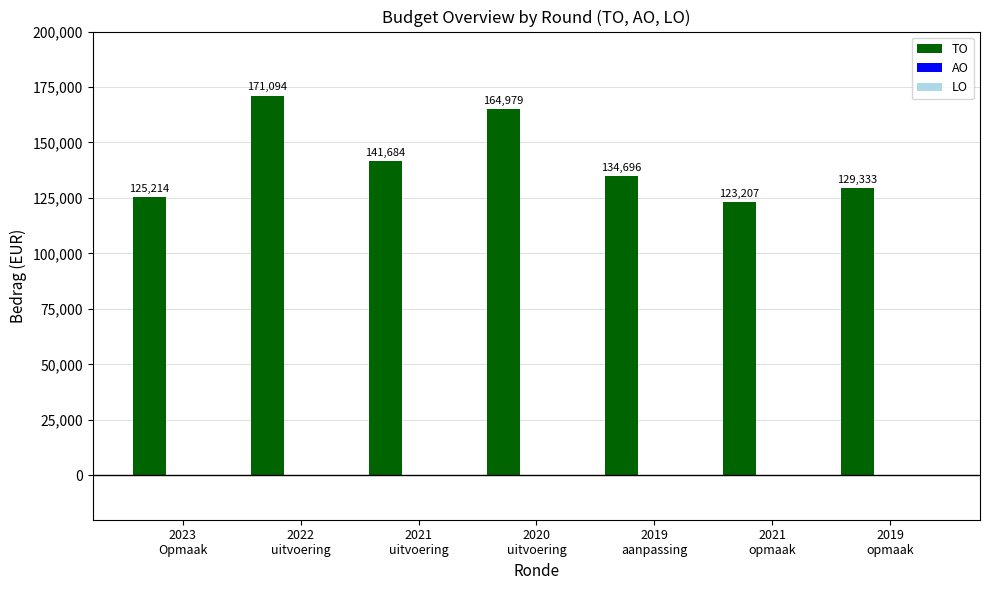

Reading right to left, transcribe all the data shown in this chart.

129333	123207	134696	164979	141684	171094	125214